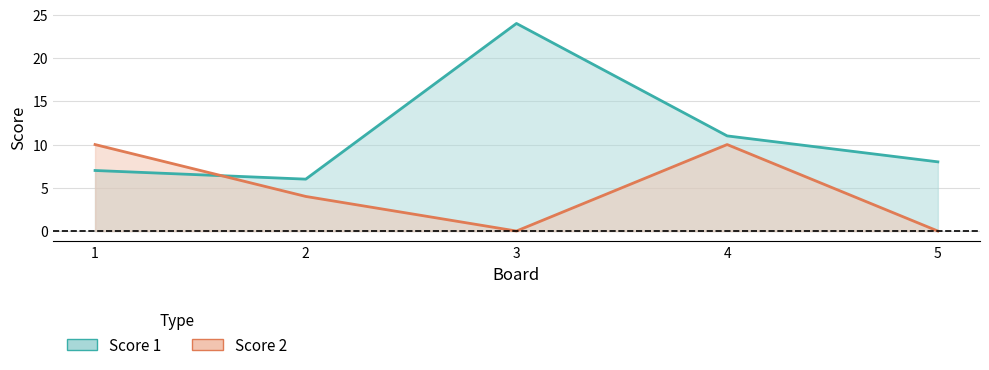

Rank the categories by Score 2 value from lowest to highest.

3, 5, 2, 1, 4